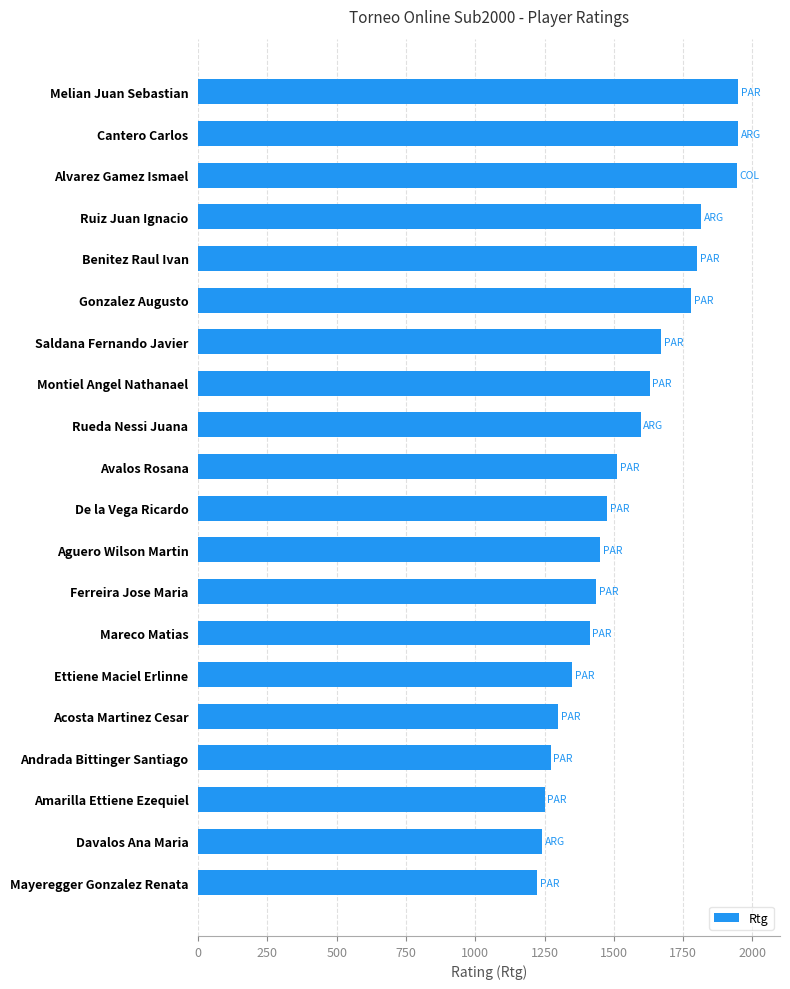

What is the difference between the maximum and second lowest values?

709